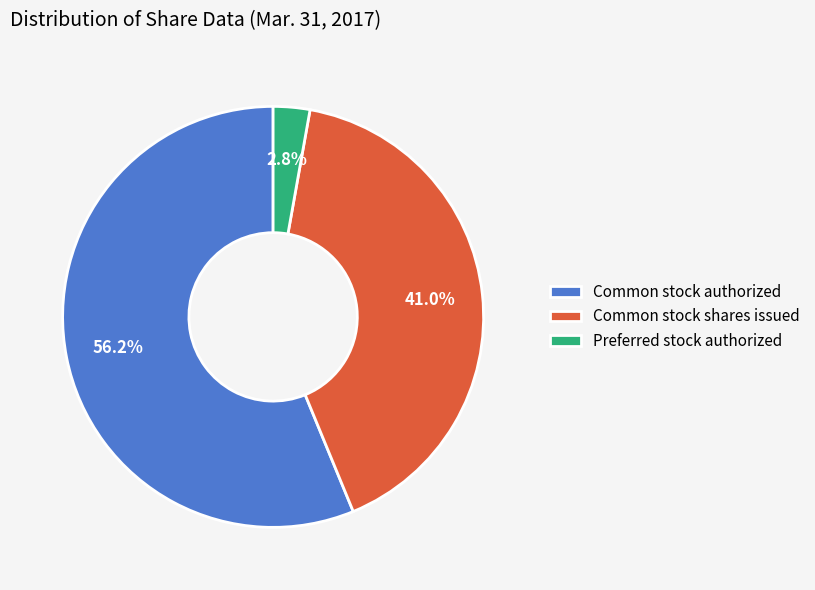

Is there any slice that represents more than half of the pie?

Yes